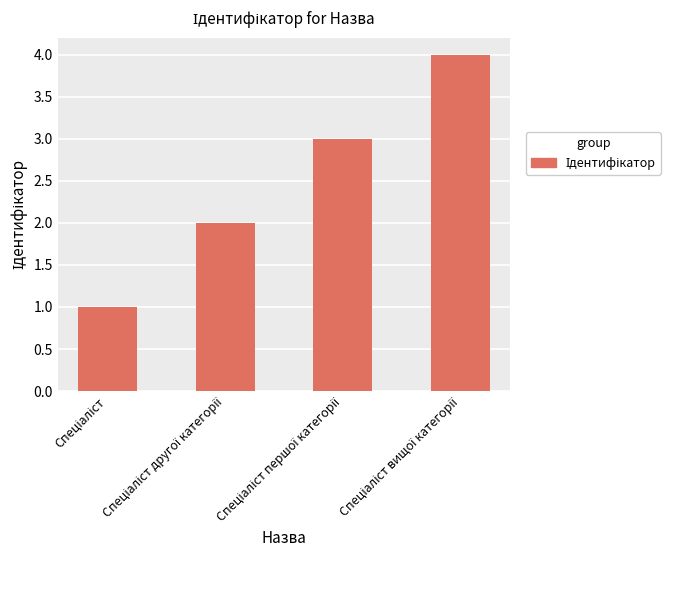

What is the maximum value shown in the chart?

4